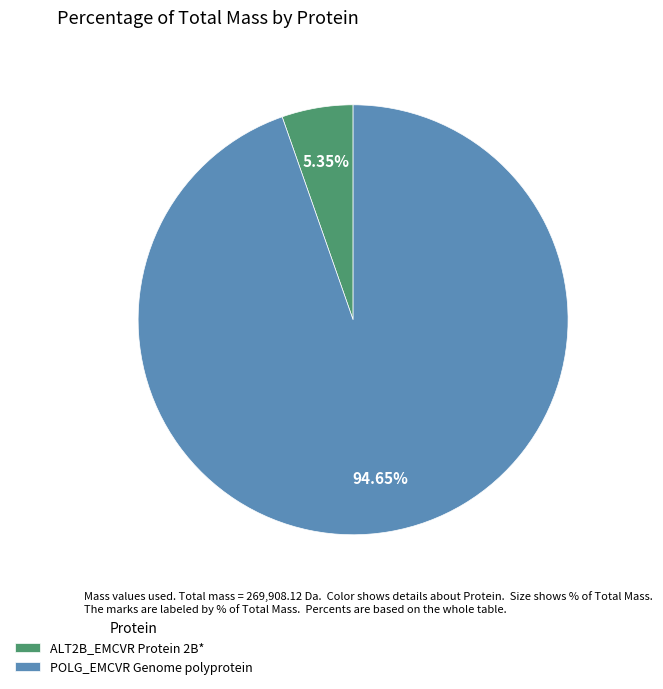

To the nearest percent, what is the average slice percentage?

50%